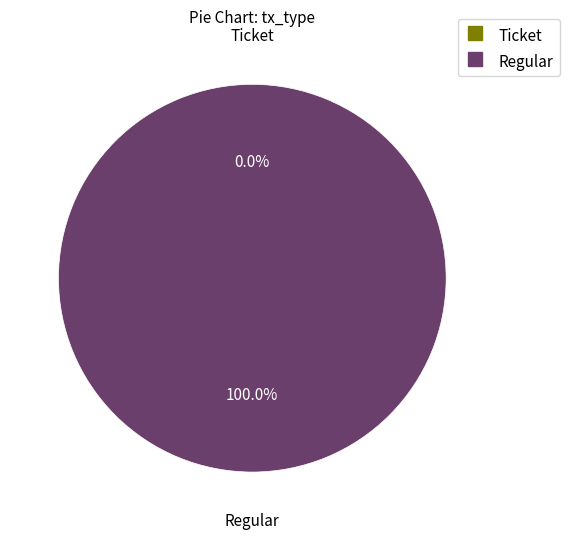

Count the number of slices in the pie.

2